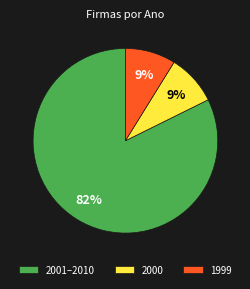

Combined, do 2001–2010 and 1999 account for over 50%?

Yes